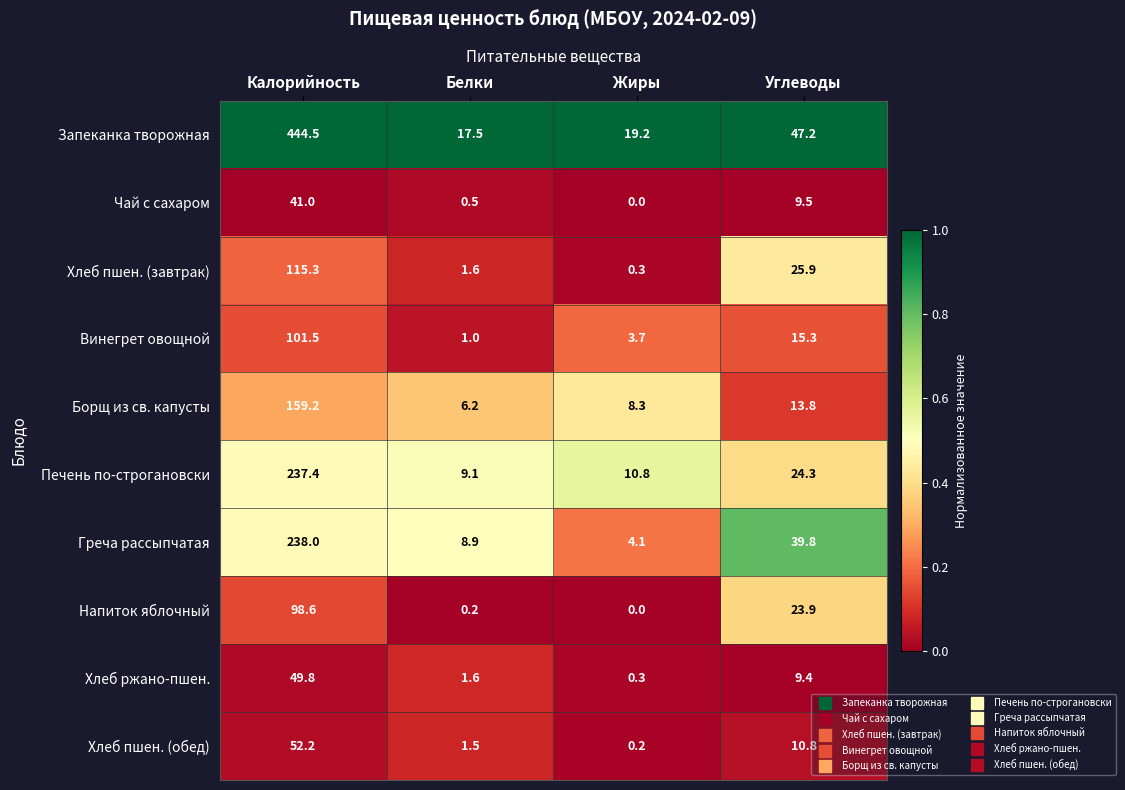

Count the number of data series in this chart.

10